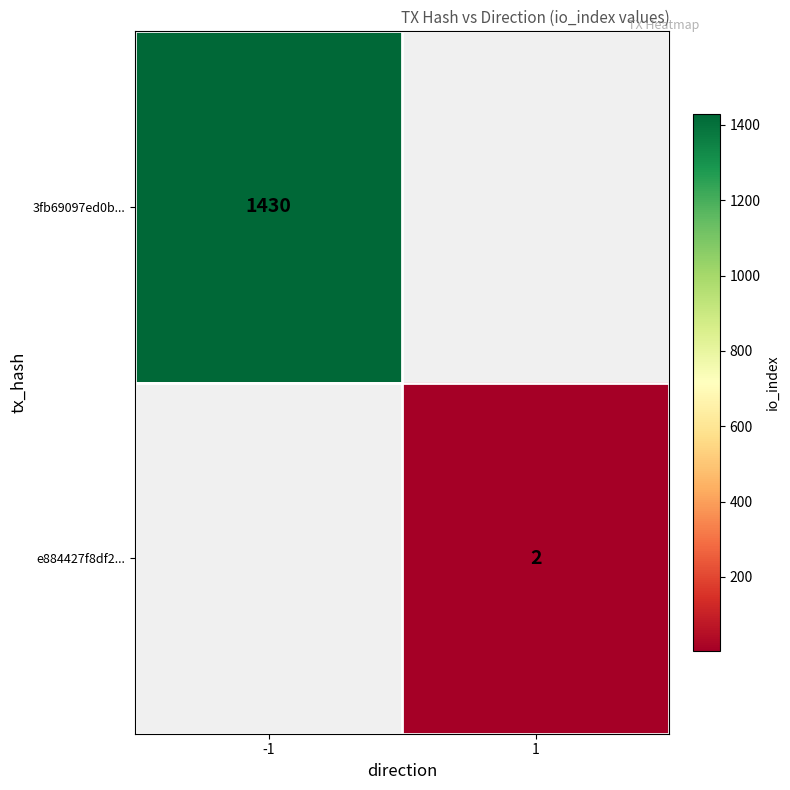

Is the value of e884427f8df2... at 1 greater than the value of 3fb69097ed0b... at -1?

No